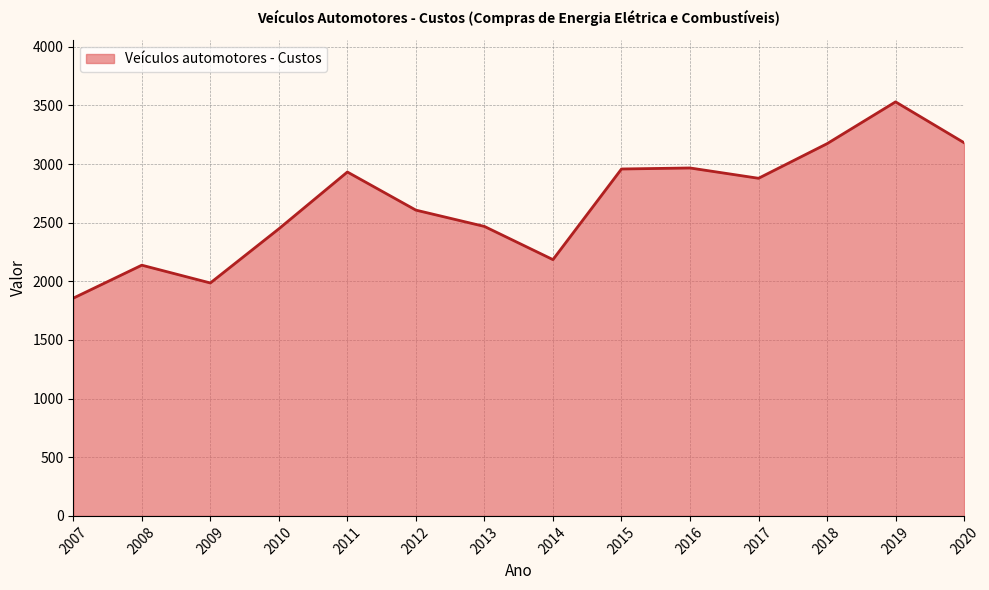

The value at 2009 is 1986.3. True or false?

True